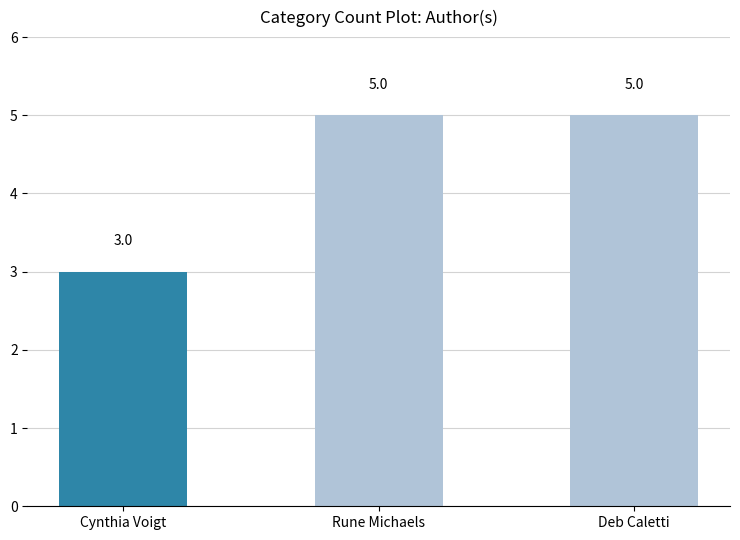

Which label corresponds to the smallest value in the chart?

Cynthia Voigt